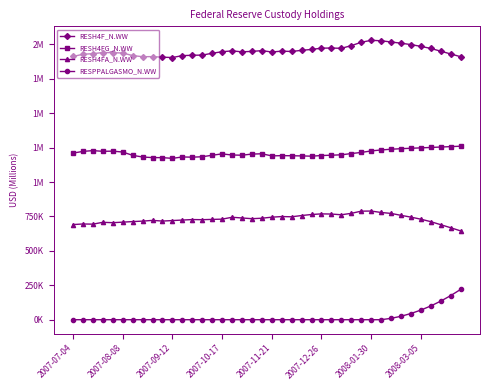

True or false: RESH4FA_N.WW and RESH4F_N.WW intersect in this chart.

False